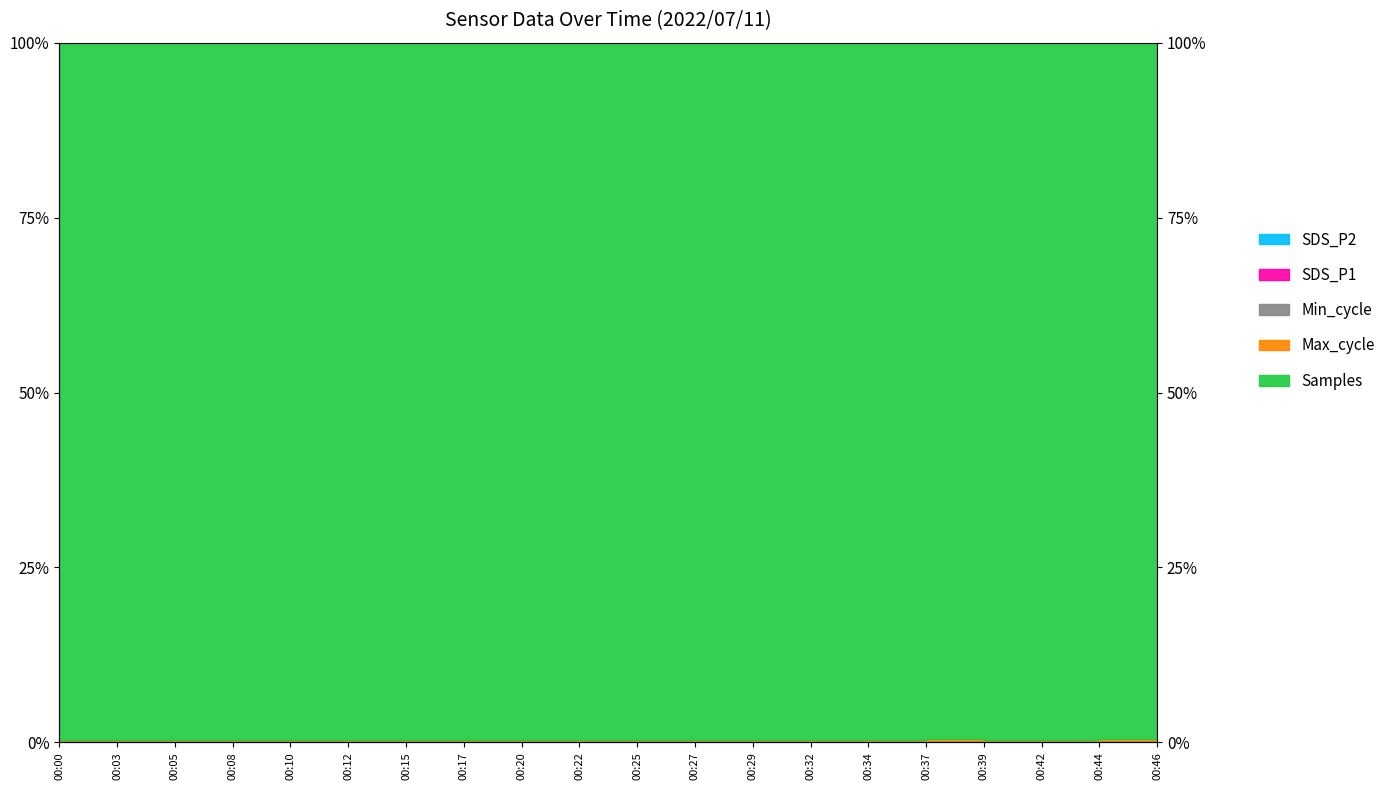

True or false: Max_cycle and SDS_P2 cross at least once.

False